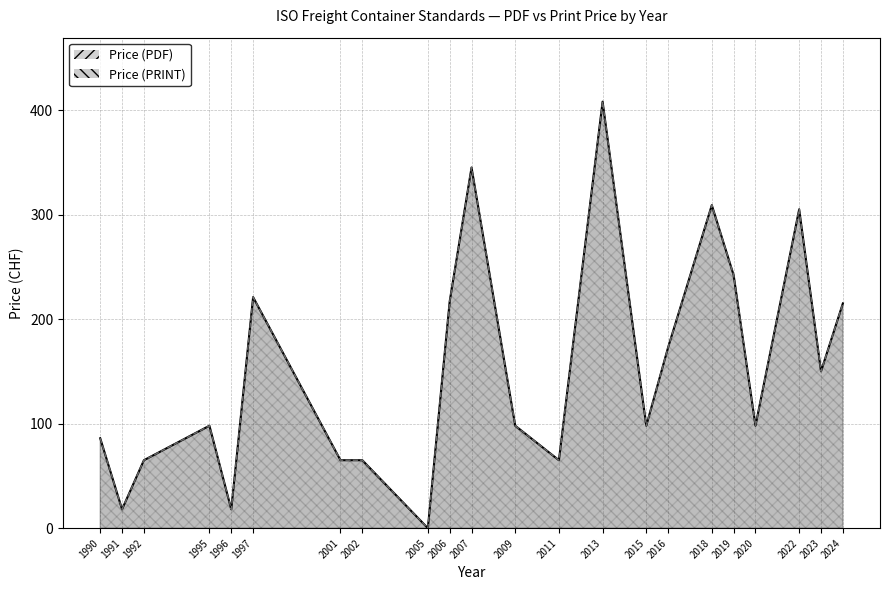

True or false: Price (PRINT) and Price (PDF) intersect in this chart.

False